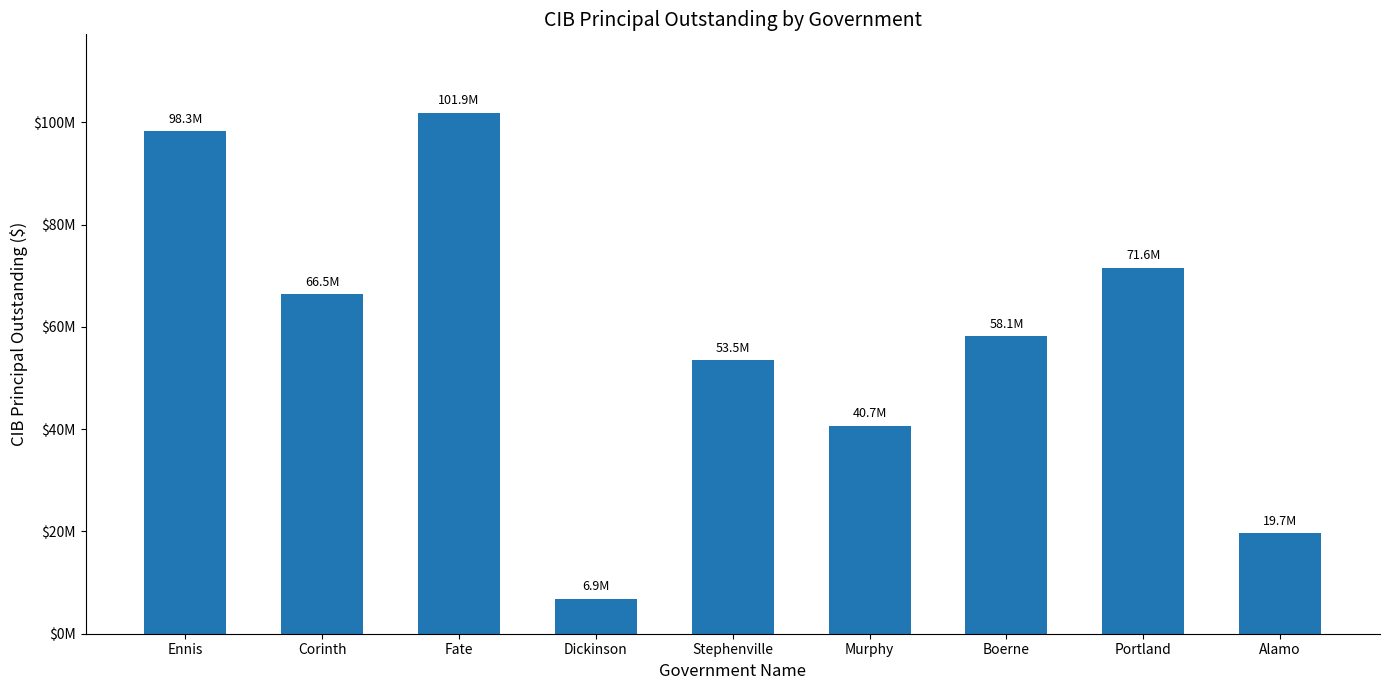

Does the chart contain any negative values?

No